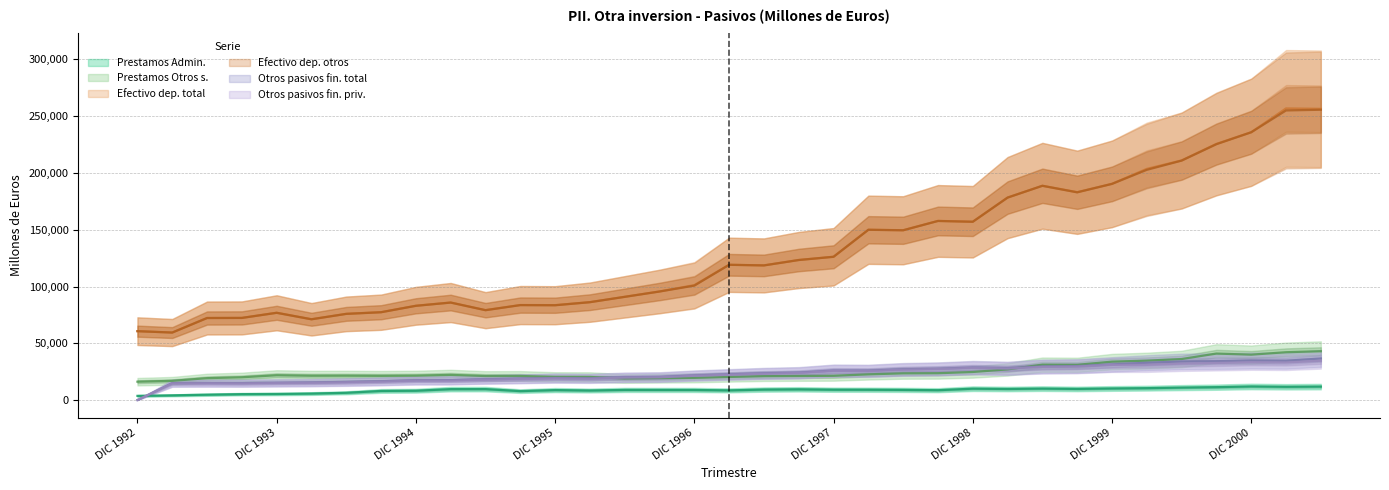

True or false: Efectivo dep. otros and Efectivo dep. total cross at least once.

False